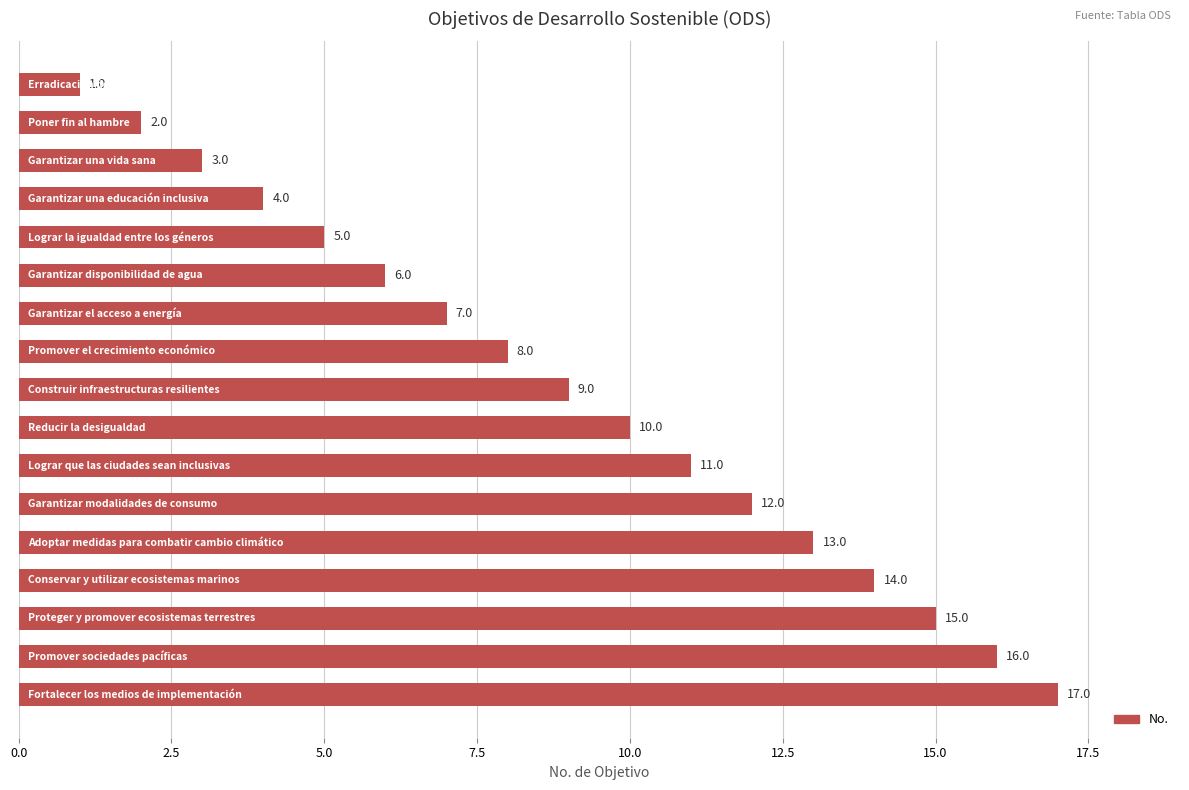

How many data points does each series have?

17